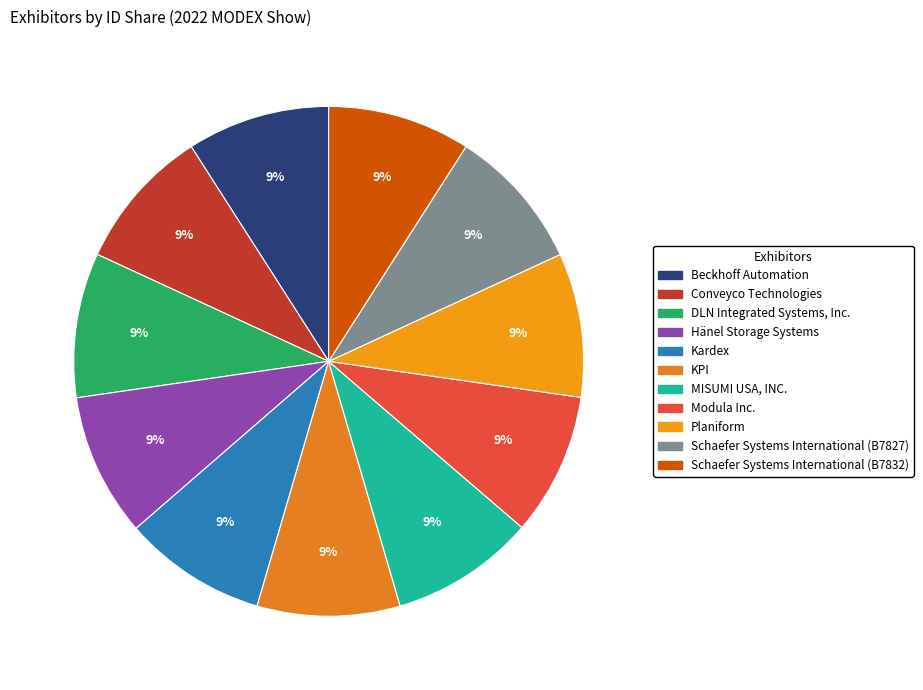

True or false: MISUMI USA, INC. accounts for 9% of the total.

True